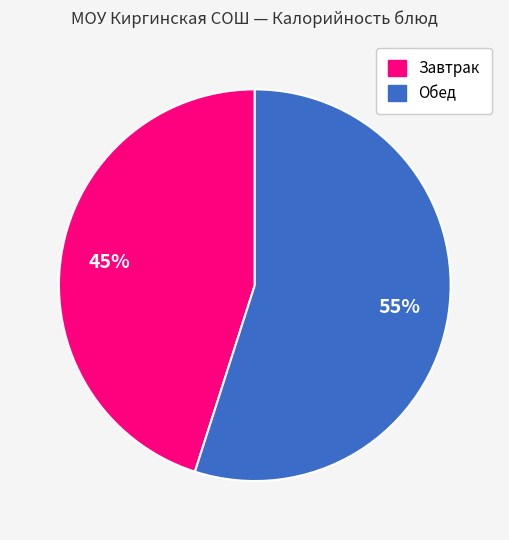

To the nearest percent, what is the average slice percentage?

50%